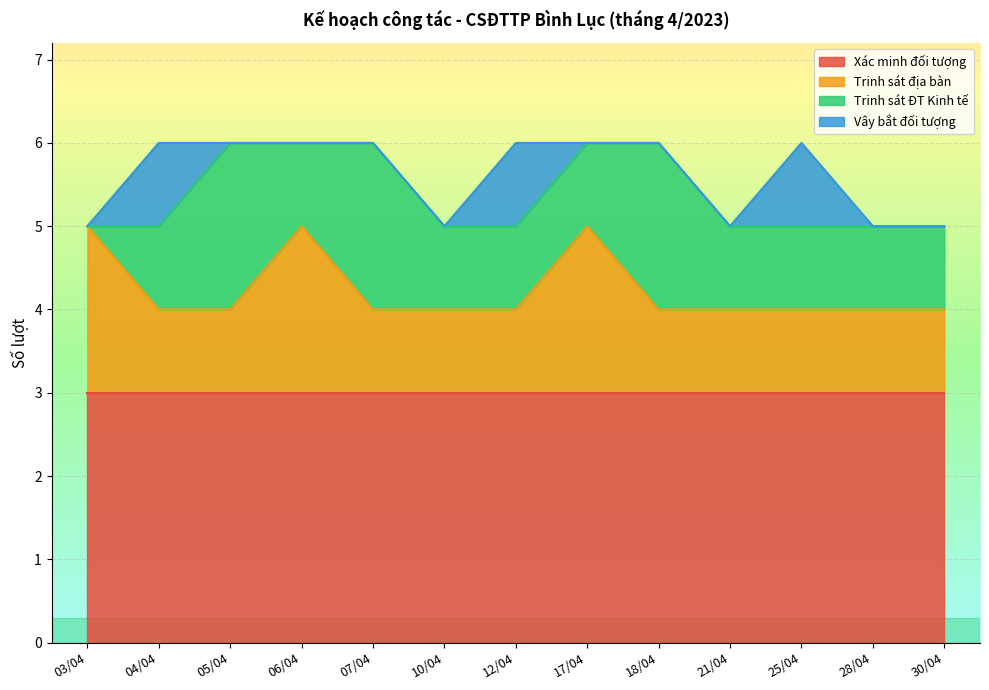

At which label does Vây bắt đối tượng reach its peak?

04/04